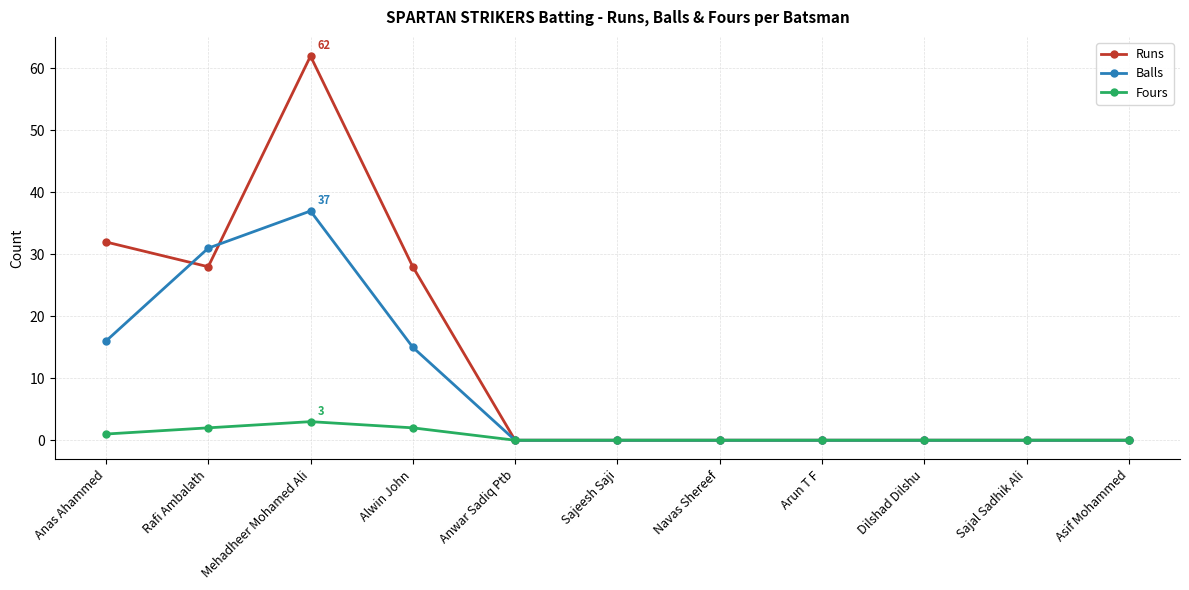

True or false: Fours has more than 0 interior local peaks.

True